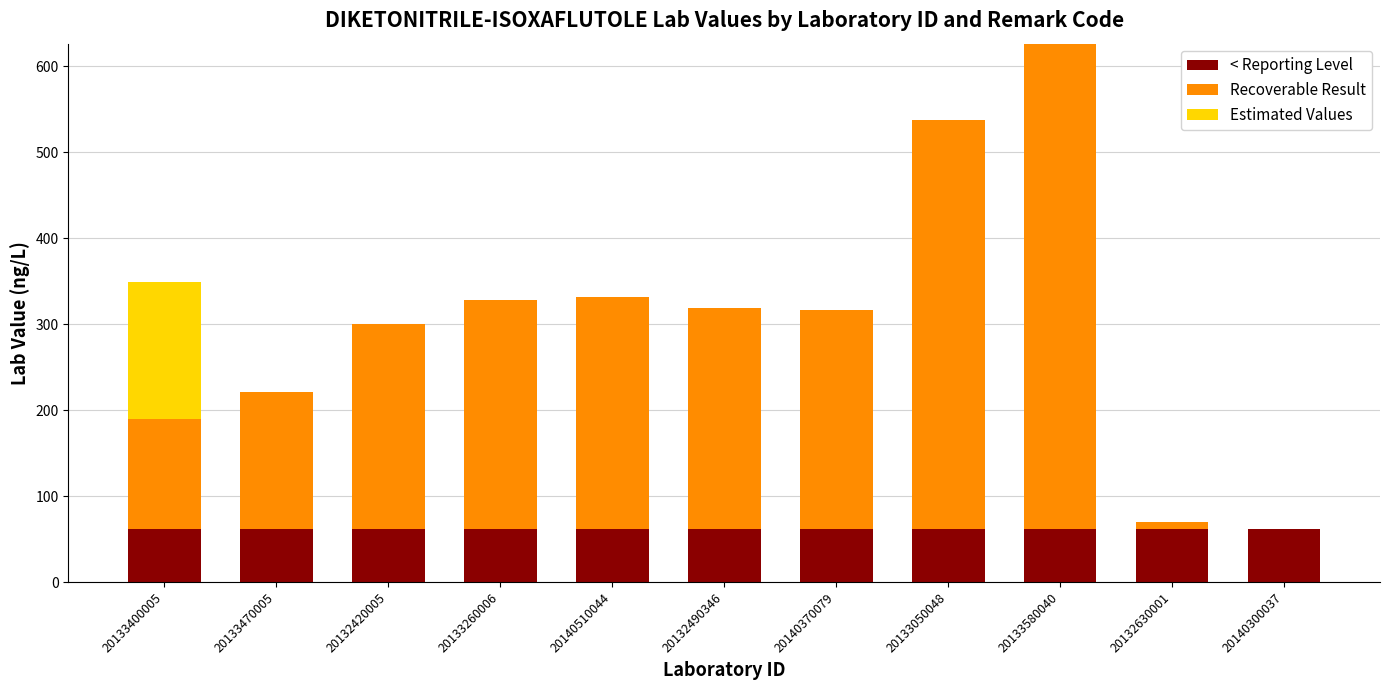

What is the total value across all series at 20133050048?

537.0